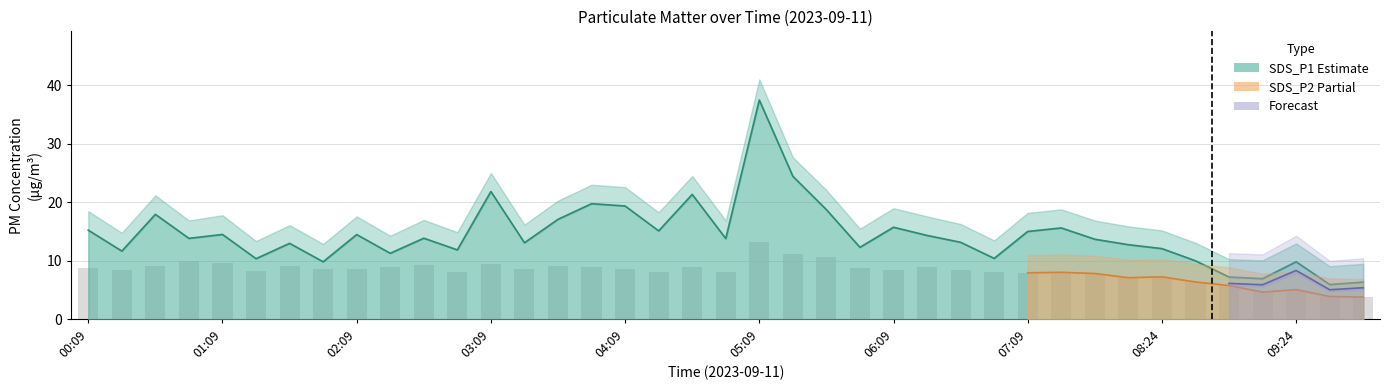

What is the difference between the second highest and second lowest values in the SDS_P1 series?

18.1